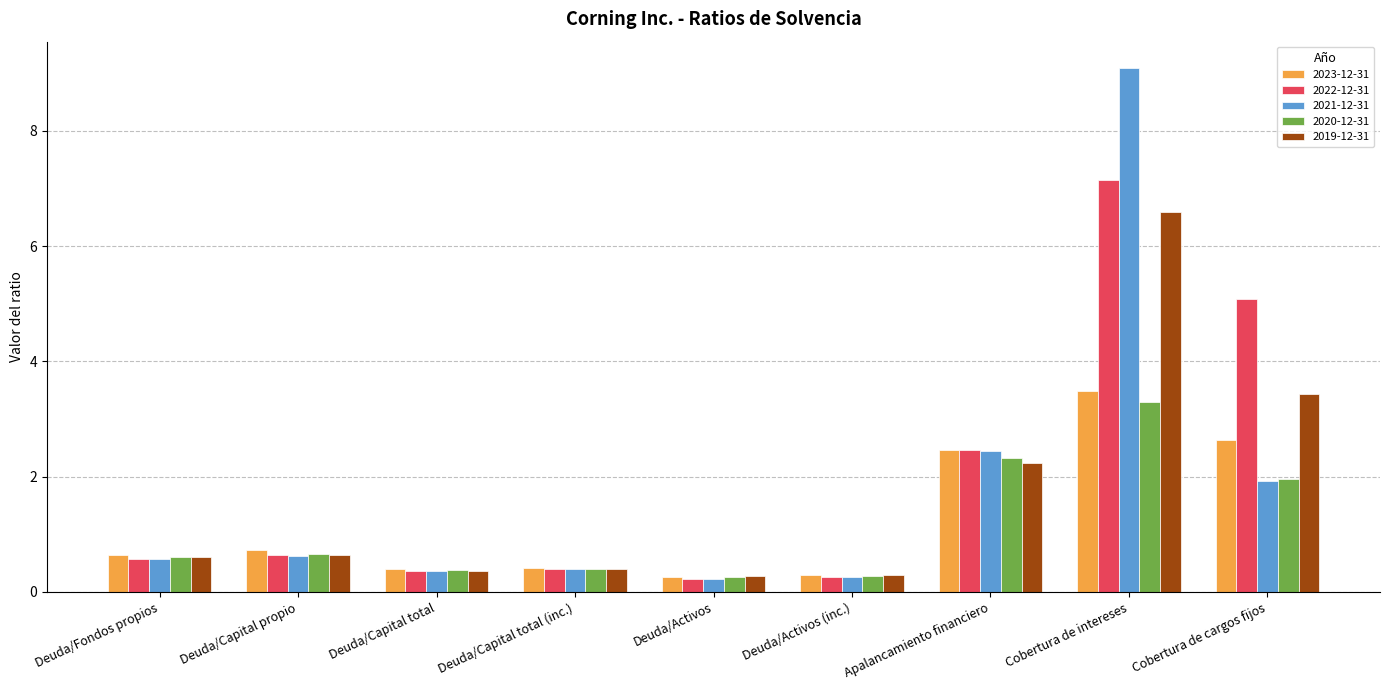

What is the lowest value of the 2022-12-31 series?

0.2